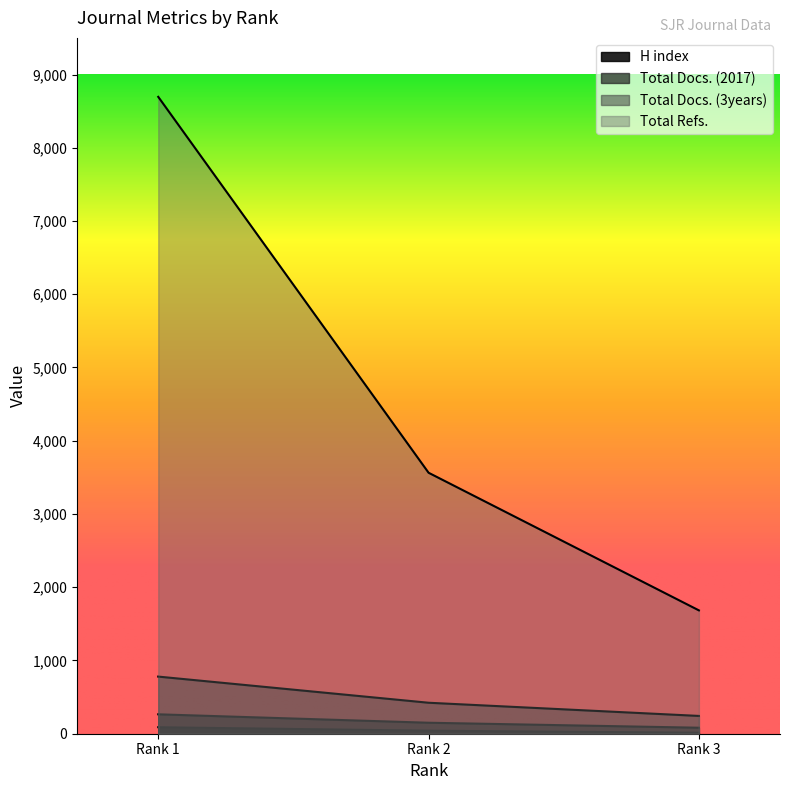

Which series changed the most between Rank 2 and Rank 3?

Total Refs.